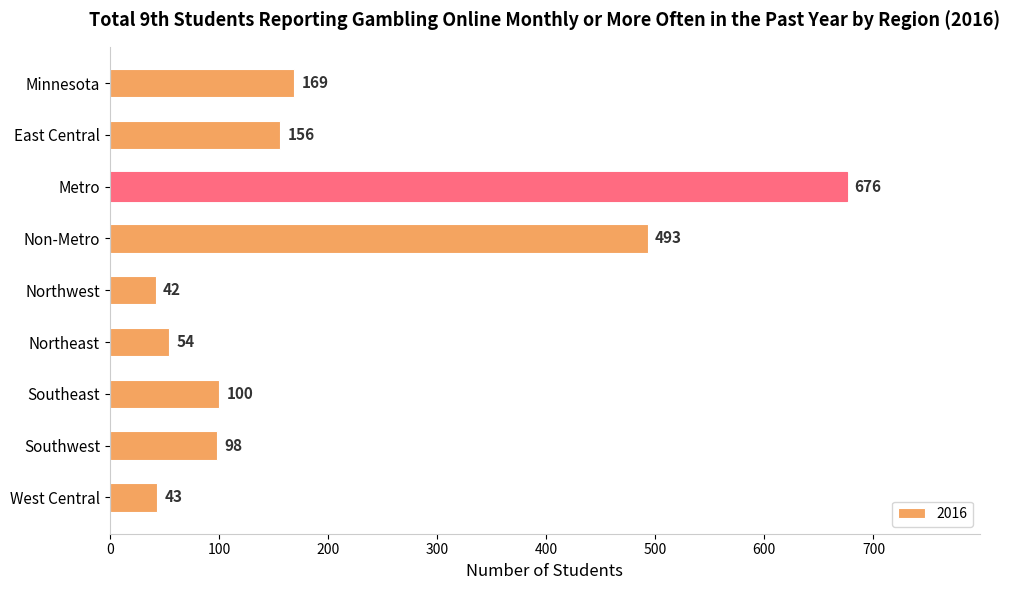

What is the value of the 4th bar from the top?

493